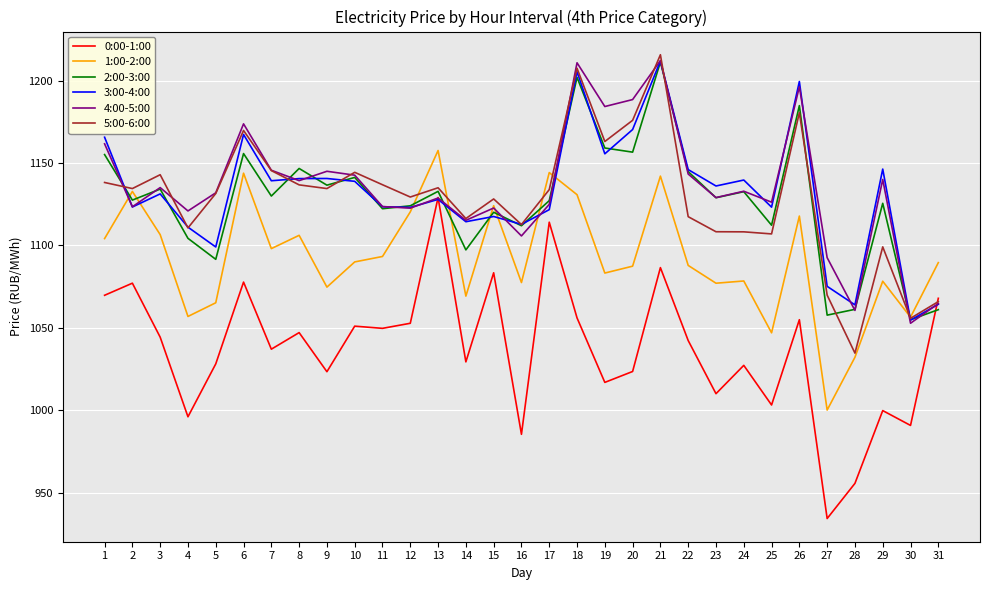

Where is the first local minimum for 1:00-2:00?

4